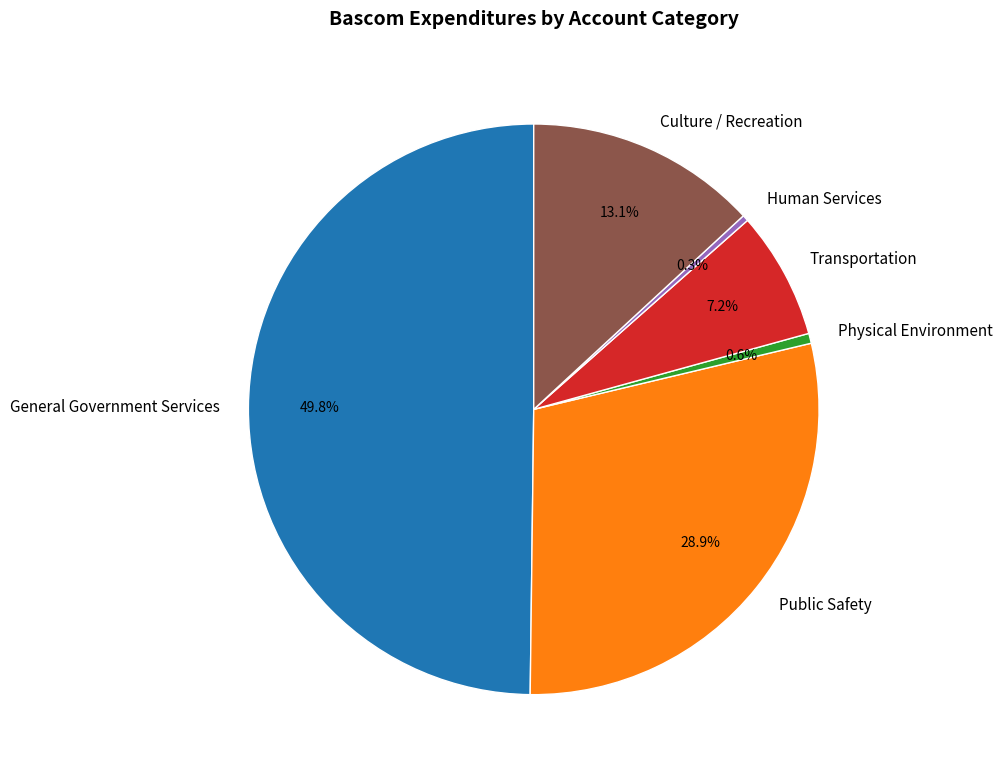

To the nearest percent, what is the difference between the Culture / Recreation and Physical Environment slice percentages?

13%